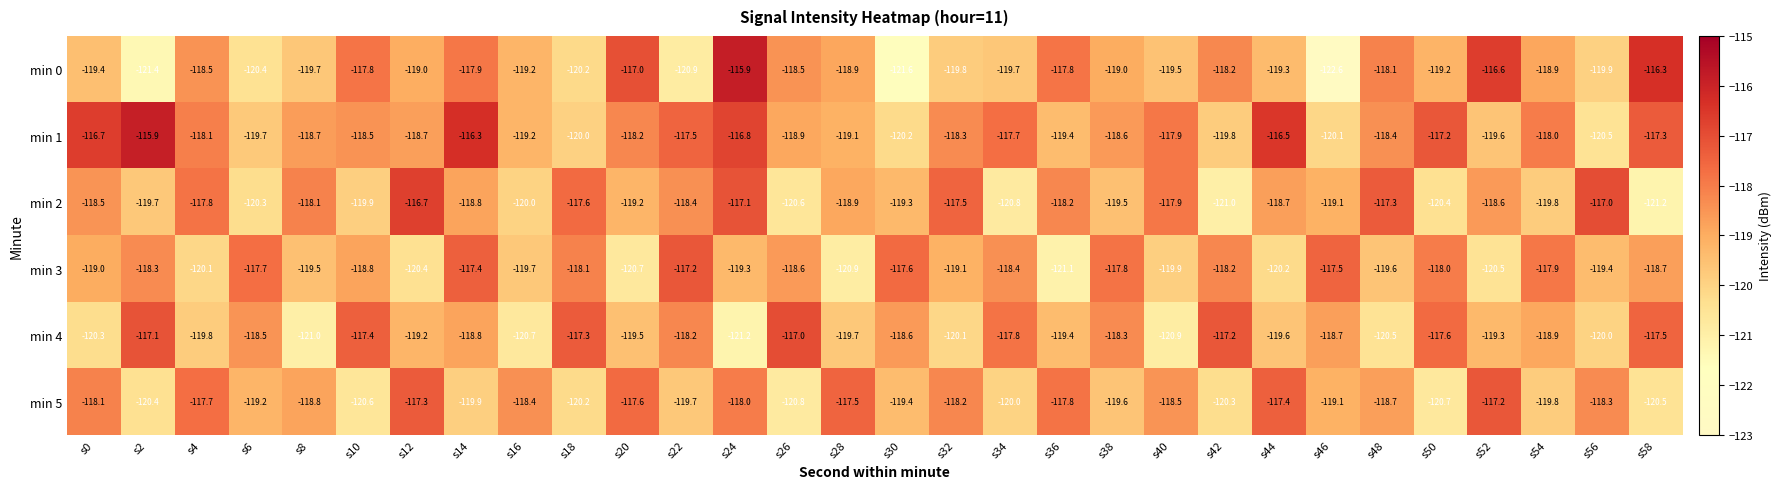

What is the minimum value shown in the chart?

-122.6